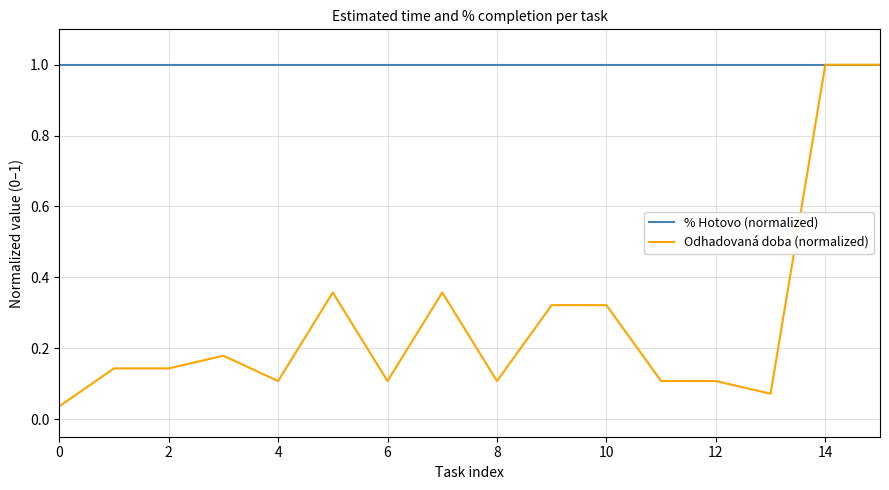

Which series has the widest spread of values?

Odhadovaná doba (normalized)